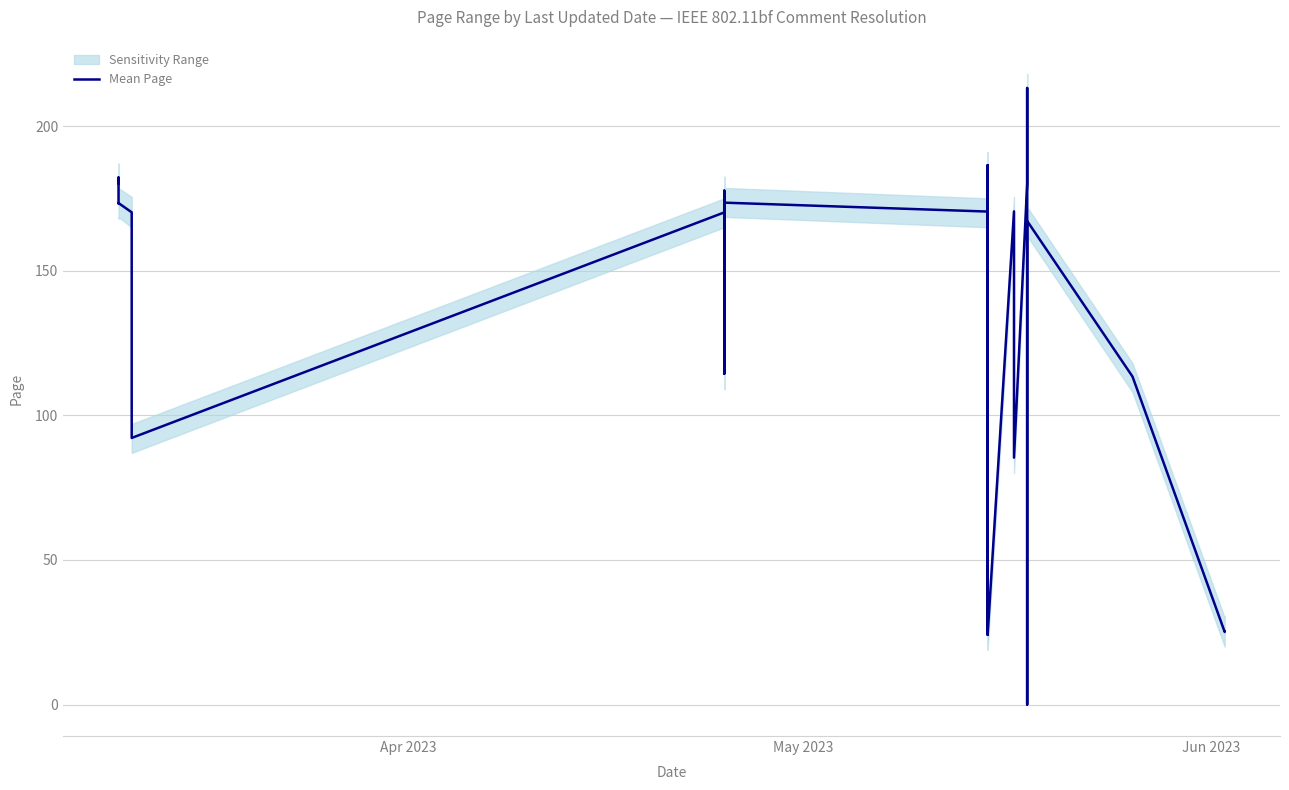

Reading left to right, transcribe all the data shown in this chart.

180.3	180.7	182.2	173.3	173.4	170.2	92.2	170.1	170.5	171.2	172.6	177.6	177.7	170.6	134.1	114.4	170.6	171.5	173.5	170.4	170.4	172.6	186.5	37.6	24.1	25.1	170.4	178.6	24.1	170.5	85.3	180.0	212.6	213.2	22.1	0.0	167.2	113.4	25.1	25.2